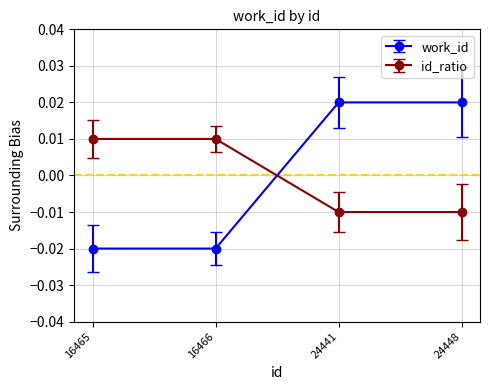

How many series are shown in this chart?

2